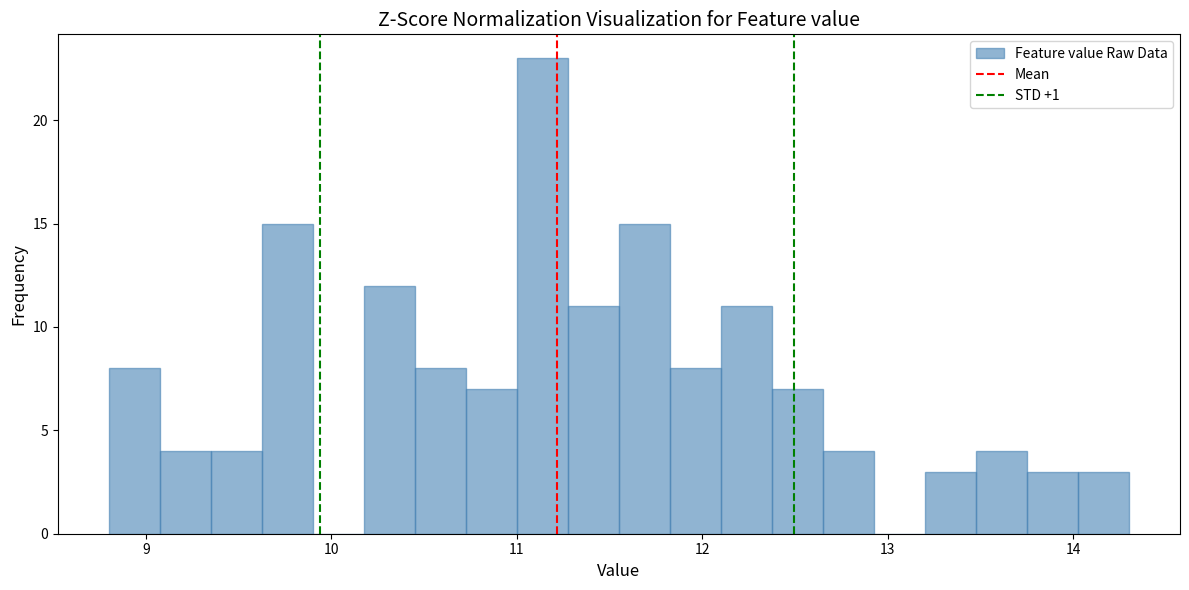

Read against the x-axis, roughly where is the centre of the tallest bar?

11.1